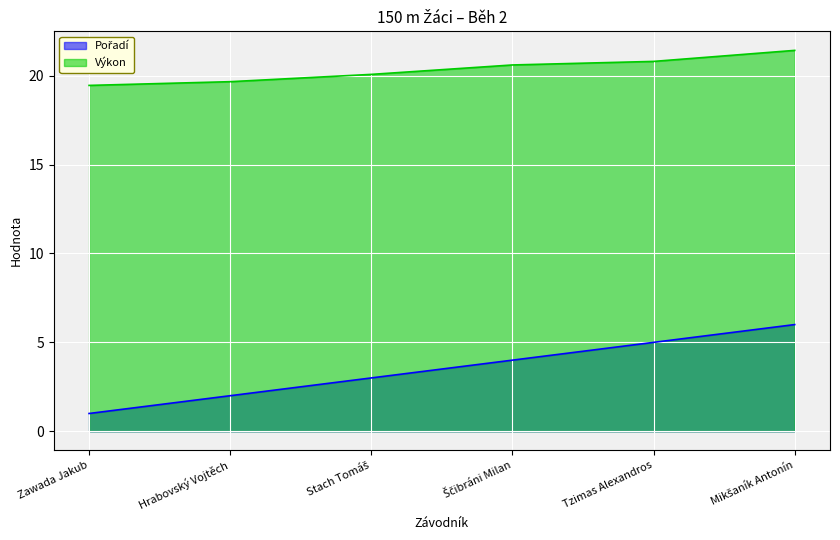

What is the spread (max minus min) of values at Hrabovský Vojtěch?

17.7